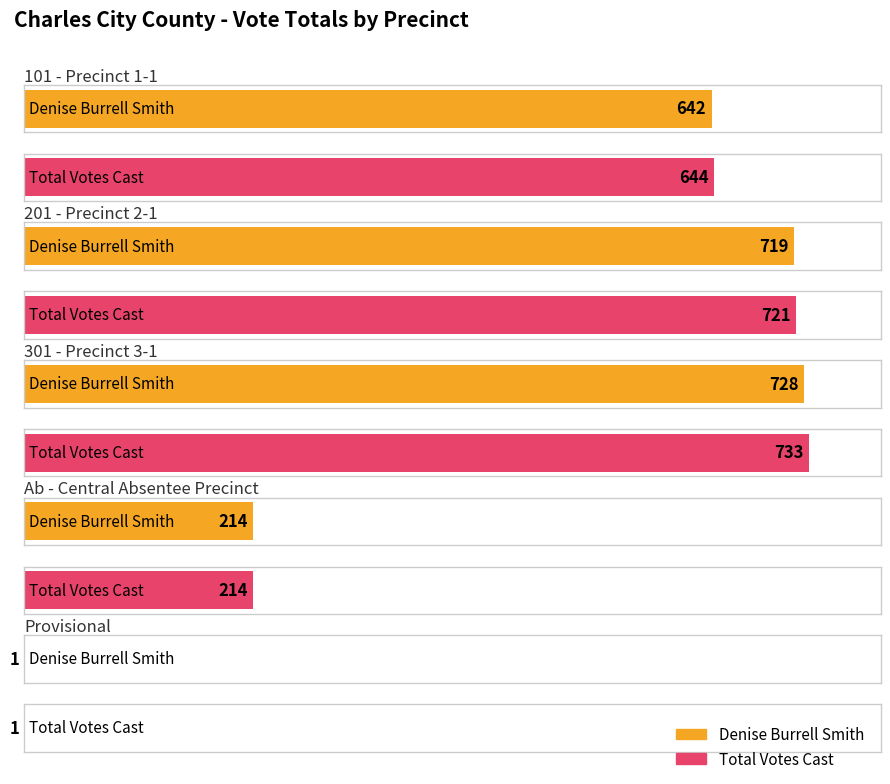

Are the bars horizontal?

Yes